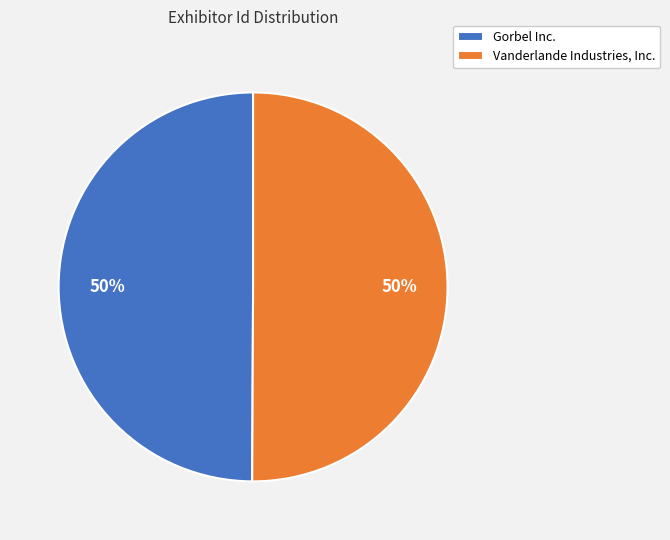

What is the ratio of the value at Vanderlande Industries, Inc. to the value at Gorbel Inc.?

1.0